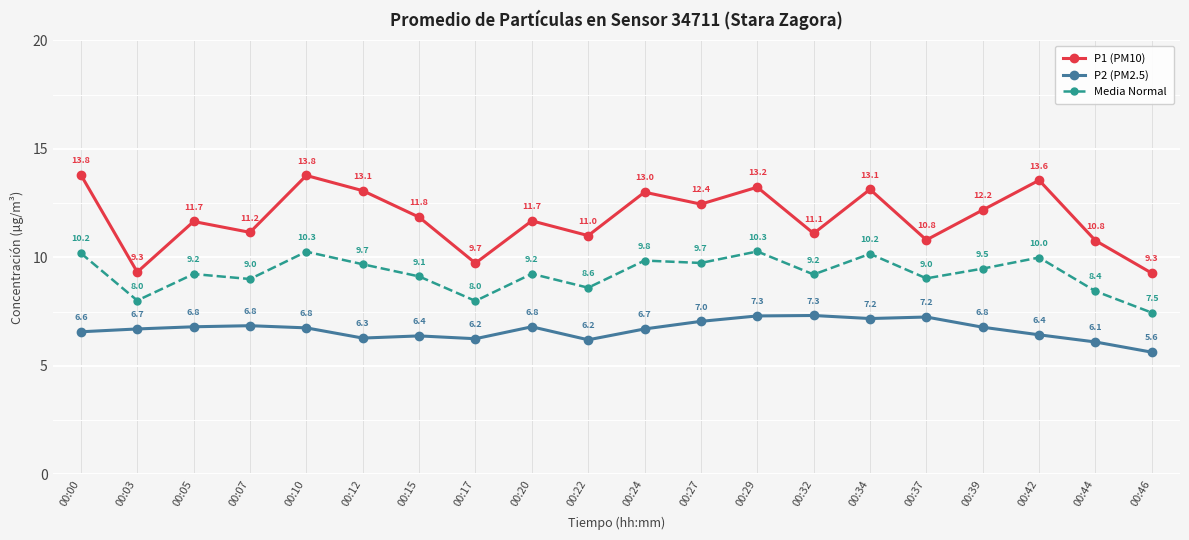

True or false: P2 (PM2.5) and Media Normal cross at least once.

False